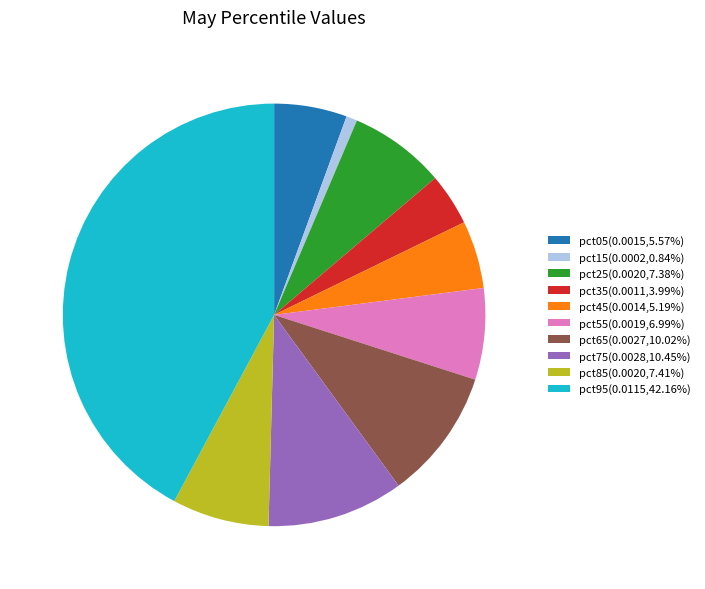

Is pct25(0.0020,7.38%) the majority of the pie?

No